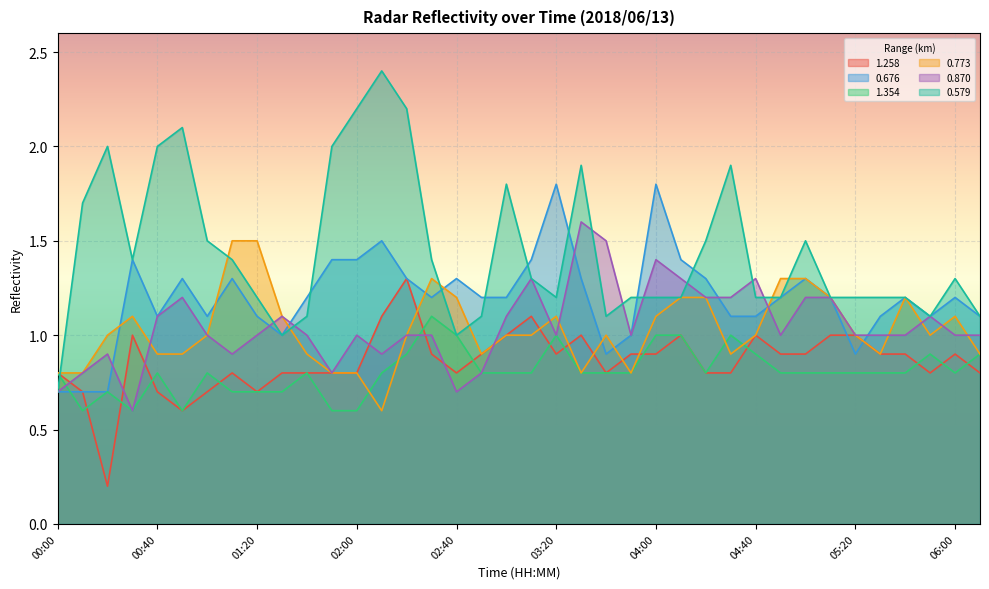

Between which two adjacent categories do 1.354 and 1.258 first intersect?

00:10 and 00:20